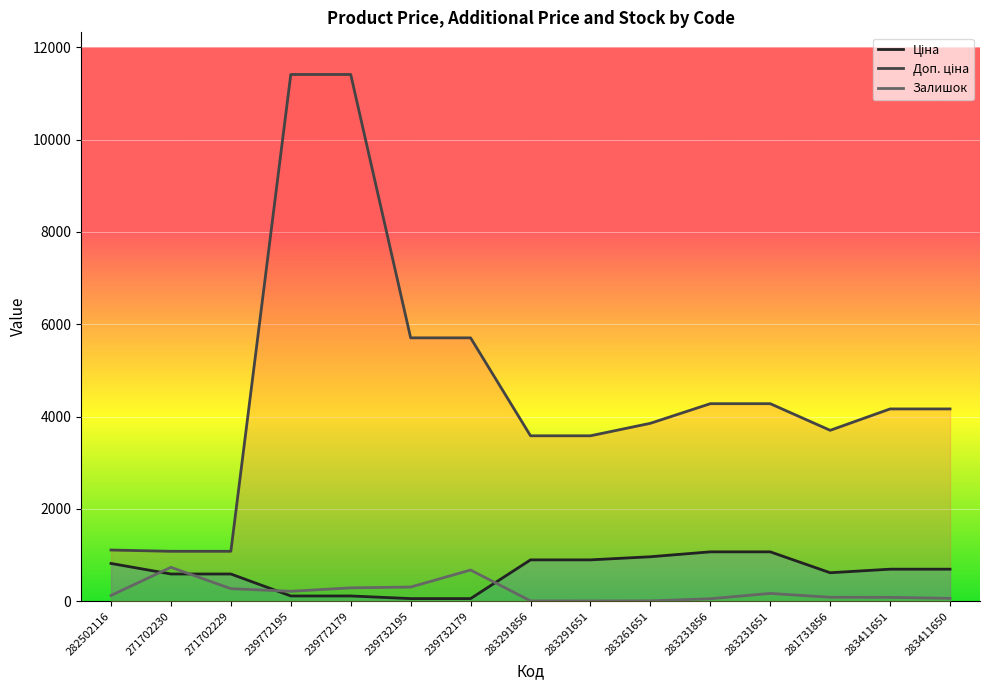

True or false: Доп. ціна and Ціна cross at least once.

False